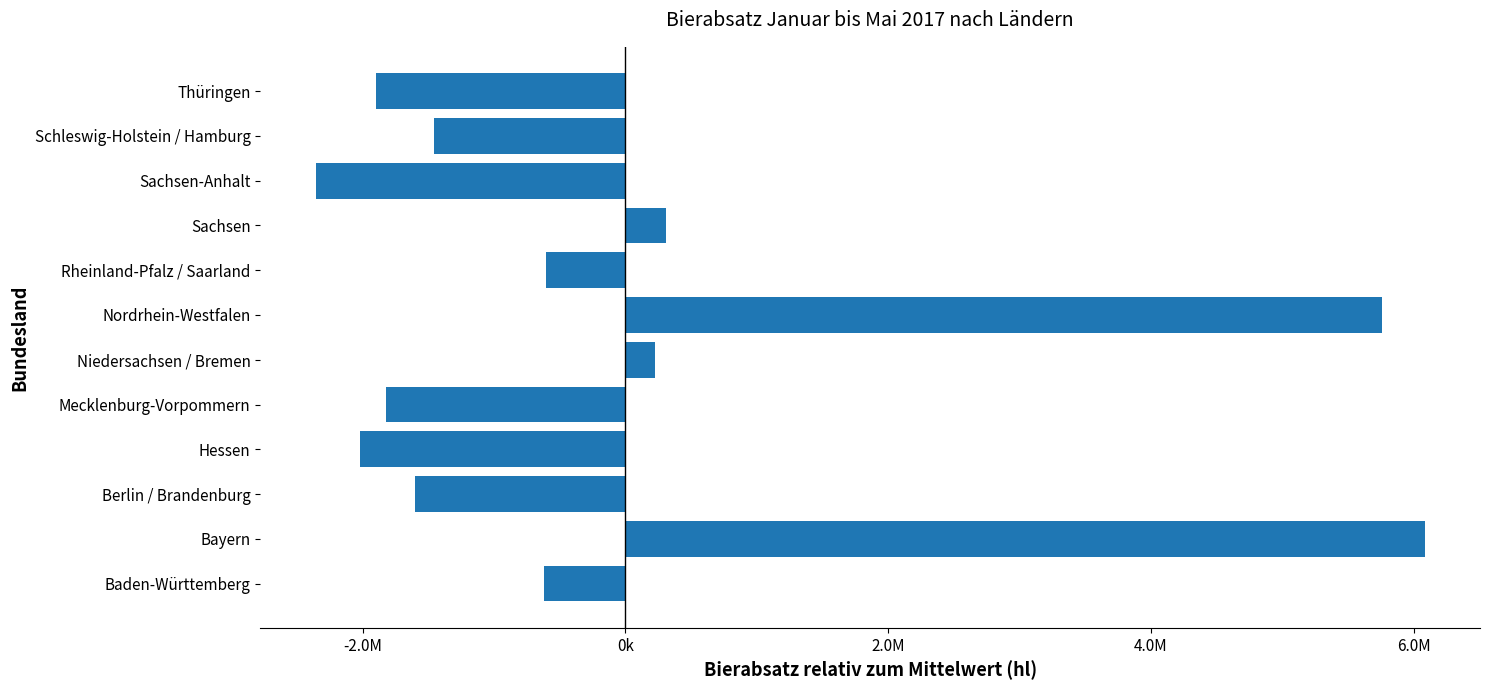

Where is the data nearest to the value 1862270?

Sachsen